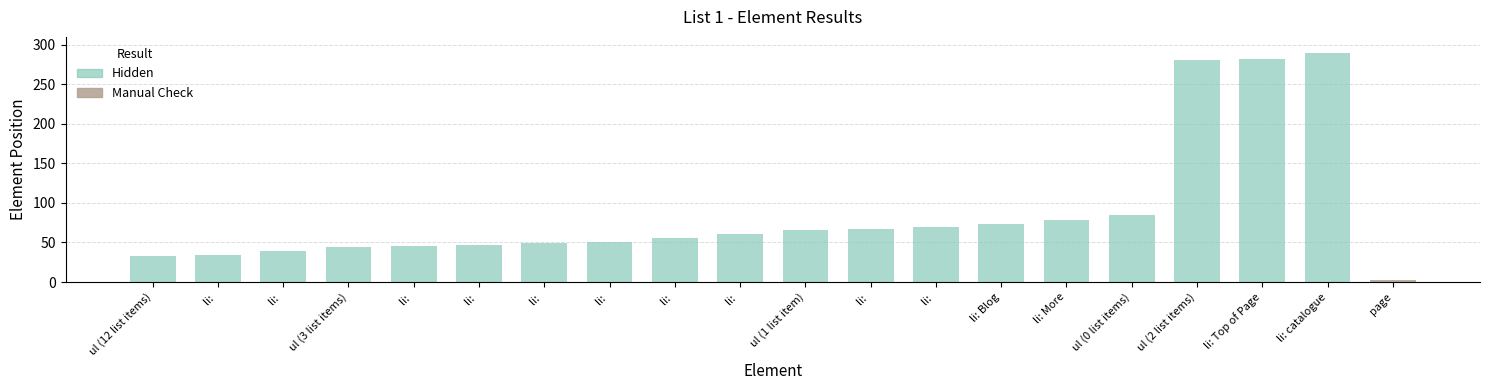

Read the value at li: , to the nearest 5.

55